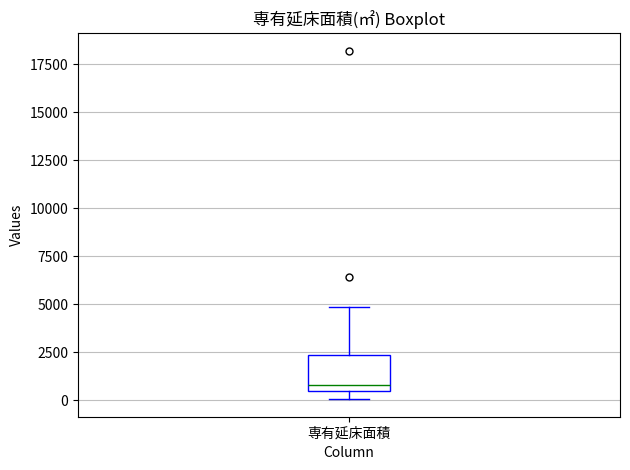

Transcribe this box plot: give where the median line is, the range the box spans, and where the two whiskers end, as read against the y-axis. The values are not printed on the chart, so give them approximately, as read against the axis.

median 1000, box 500 to 2500, whiskers 0 to 5000